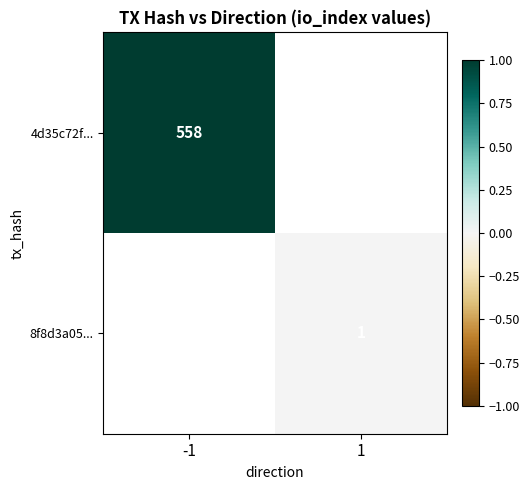

Is it true that 4d35c72f... equals 558 at -1?

True